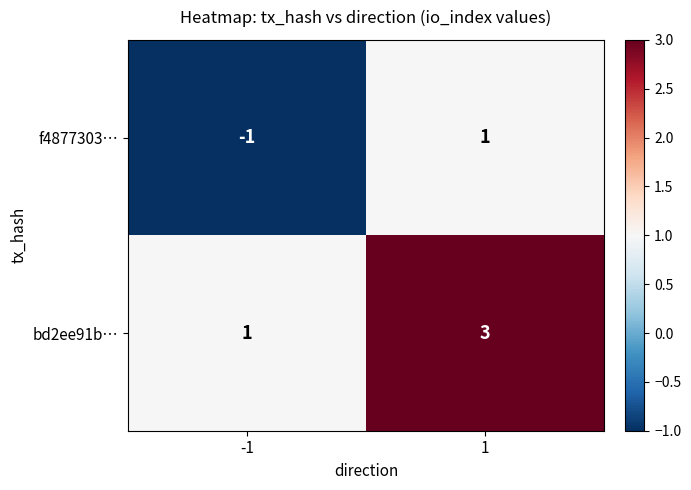

Rank the series by their maximum value, from lowest to highest.

f4877303…, bd2ee91b…